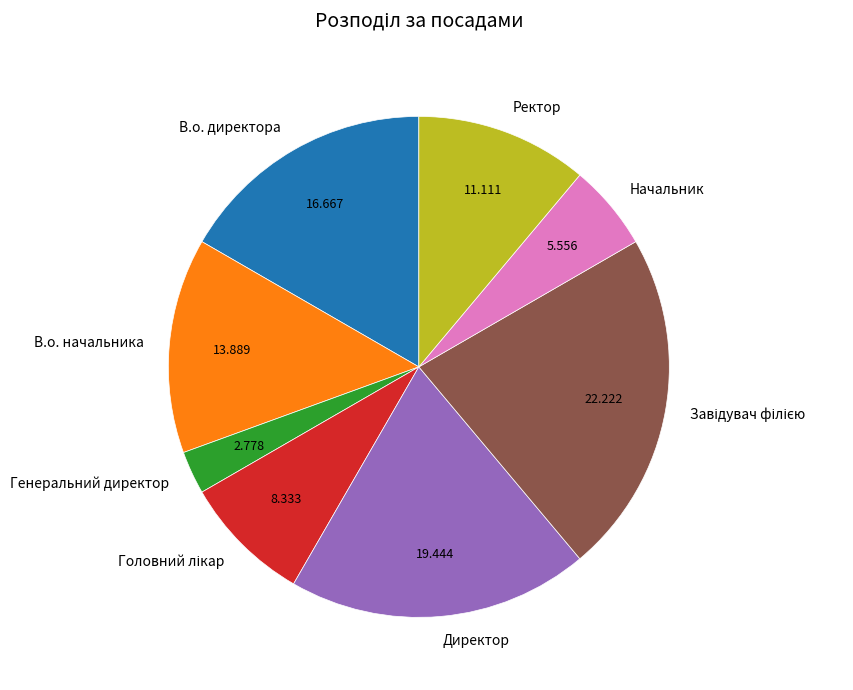

Is there a majority slice in this chart?

No